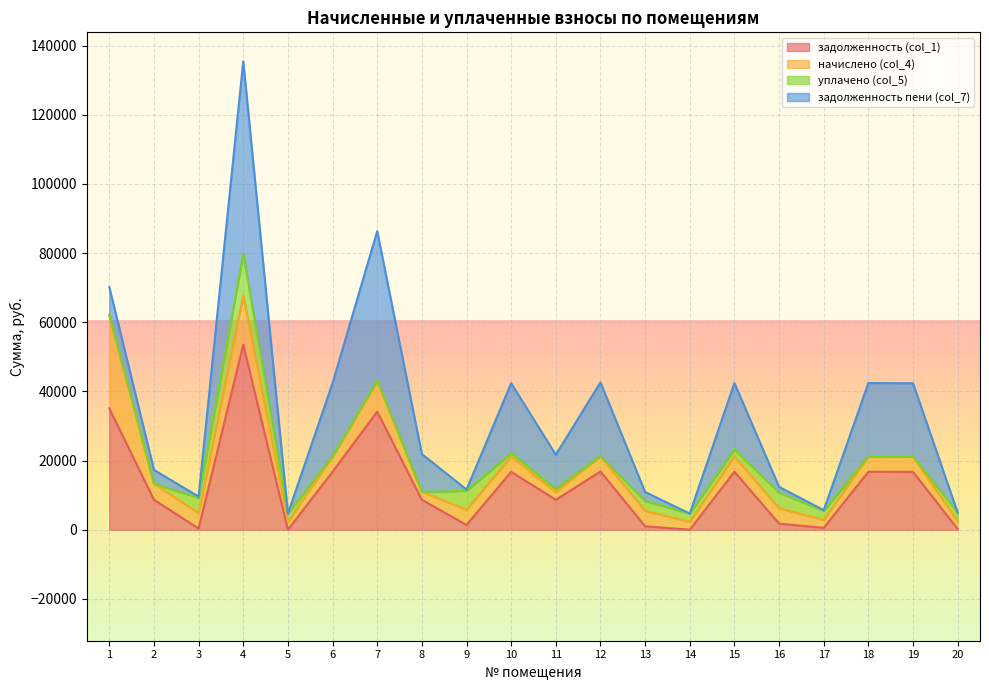

At which category is the sum across all series the highest?

4